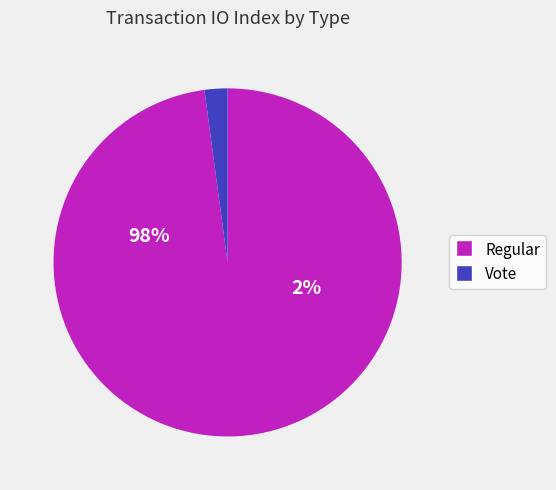

Is there any slice that represents more than half of the pie?

Yes